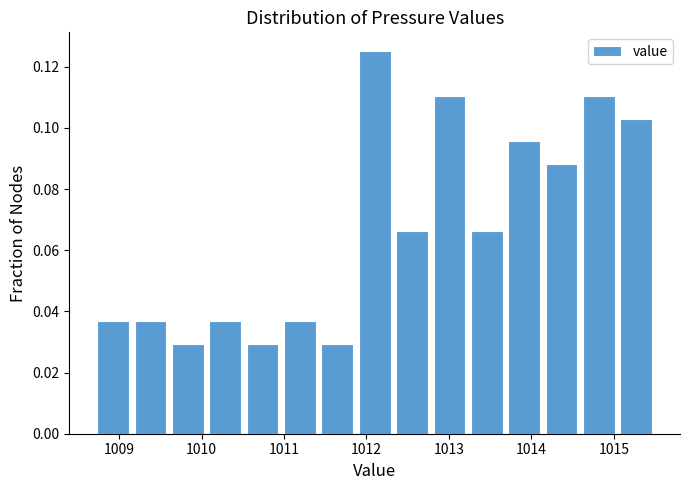

Which range on the x-axis has the tallest bar?

1011.9 to 1012.3